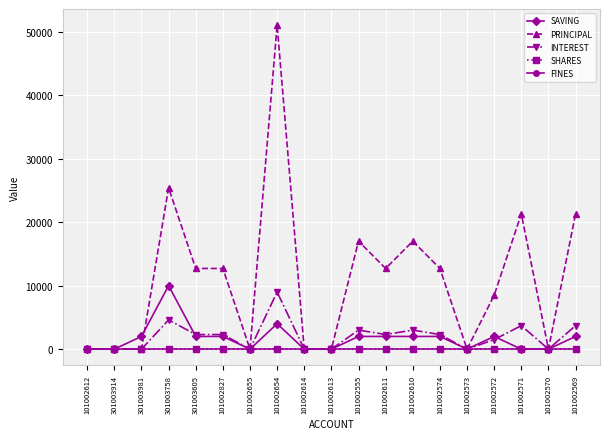

Where does the INTEREST series first go above 2300?

301003758